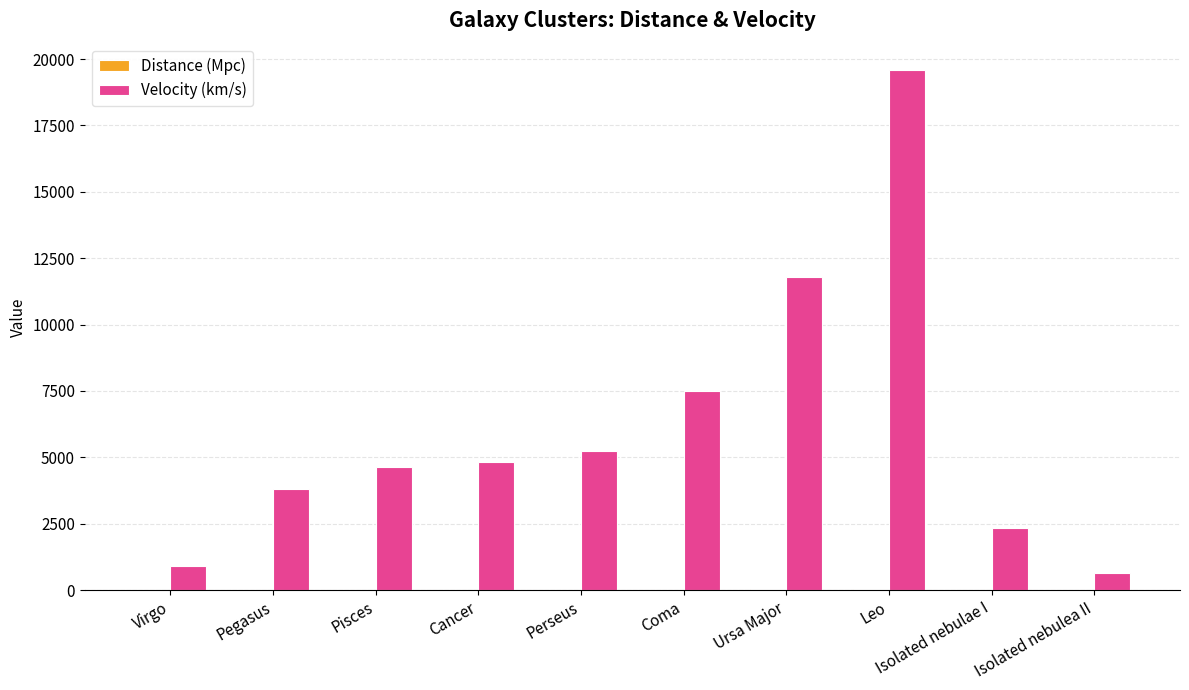

What is the sum of all Velocity (km/s) values?

61268.0